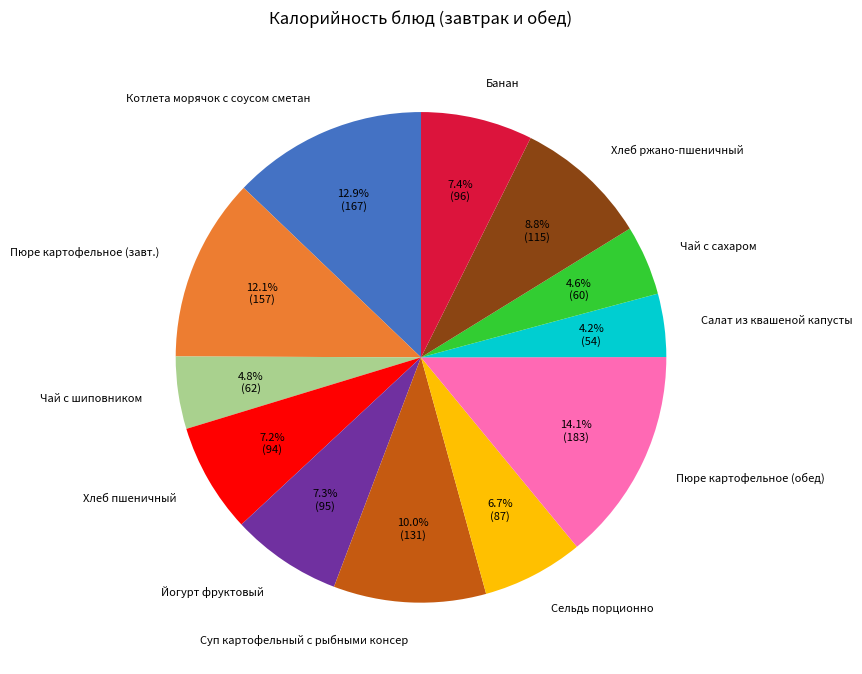

Is the sum of Котлета морячок с соусом сметан and Хлеб ржано-пшеничный greater than half?

No